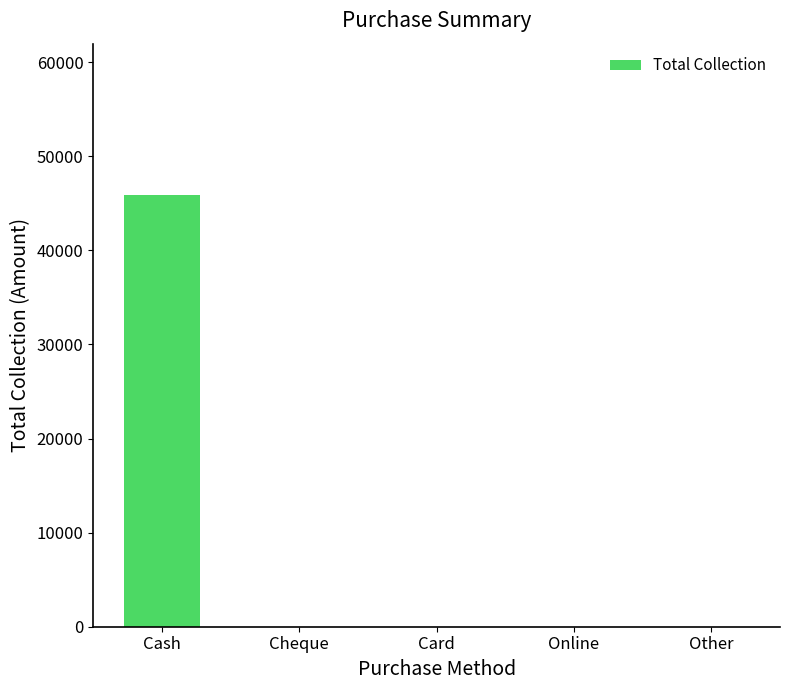

Which label corresponds to the largest value in the chart?

Cash